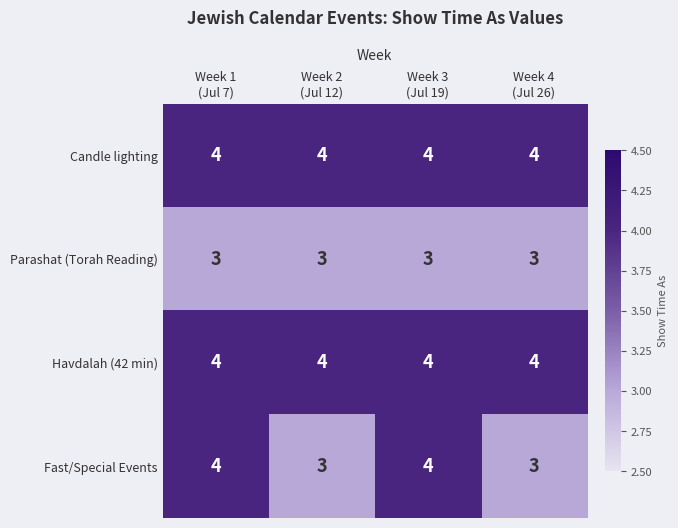

What is the sum of all Fast/Special Events values?

14